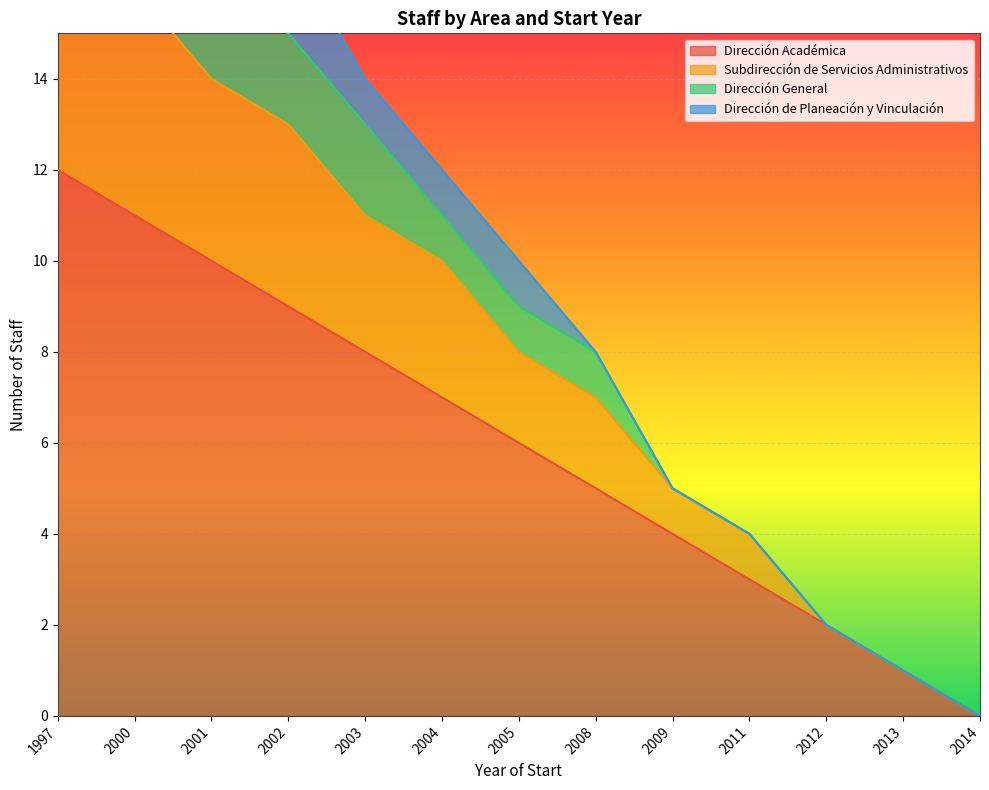

True or false: Dirección Académica has more than 2 interior local peaks.

False